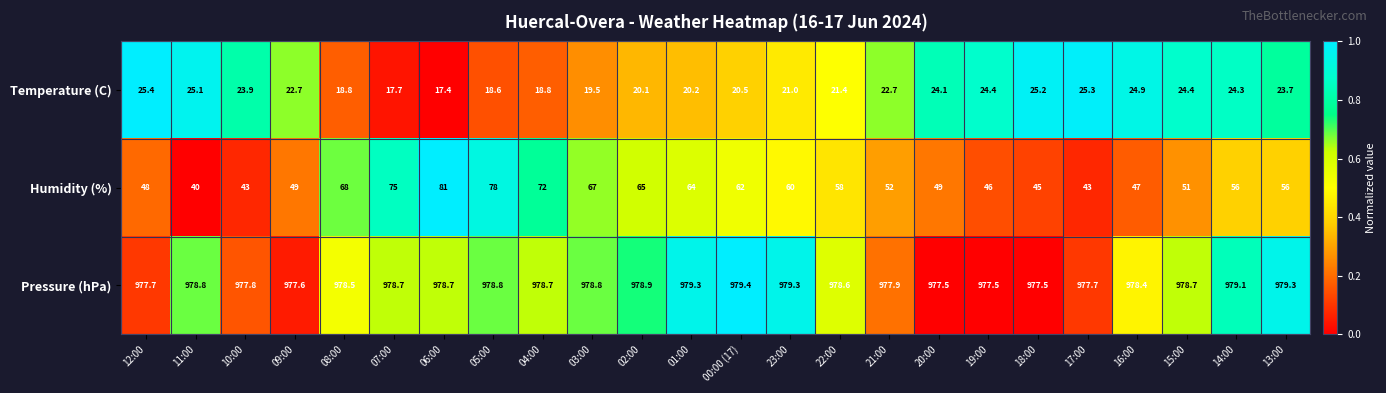

What is the difference between the maximum and minimum values in the Pressure (hPa) series?

1.9